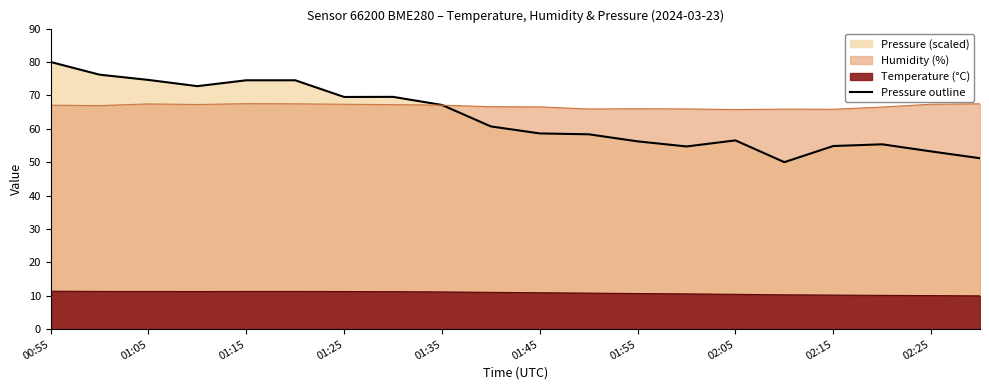

What is the difference between the maximum and second lowest values?

28.8